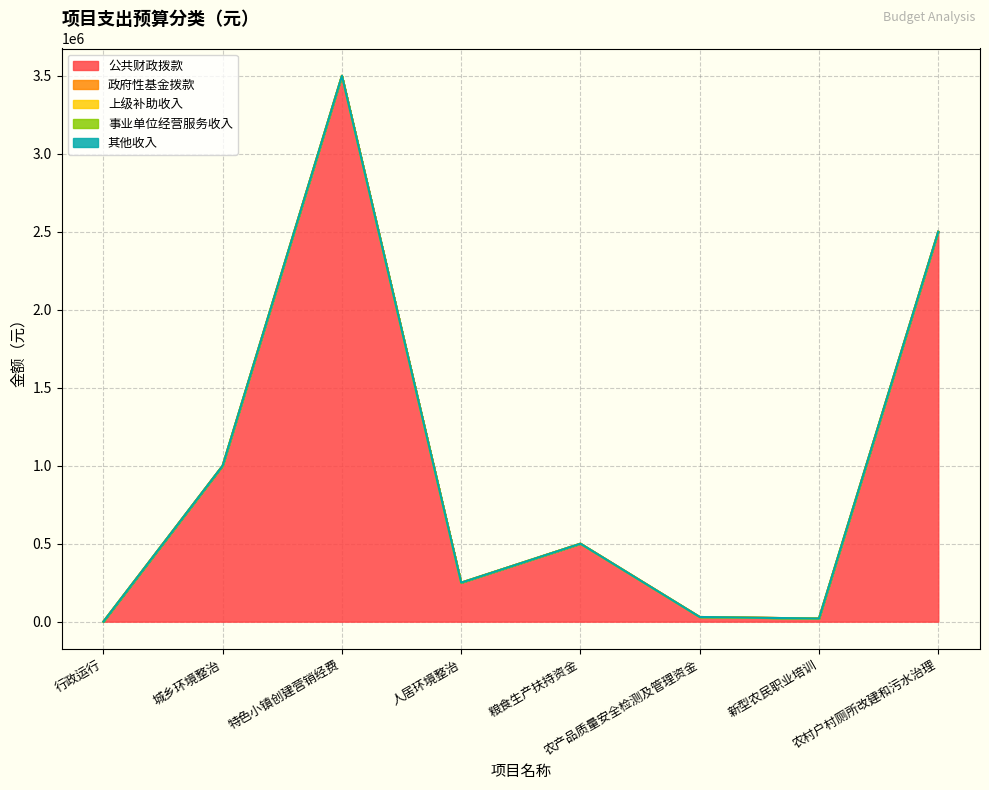

True or false: 其他收入 and 公共财政拨款 cross at least once.

False